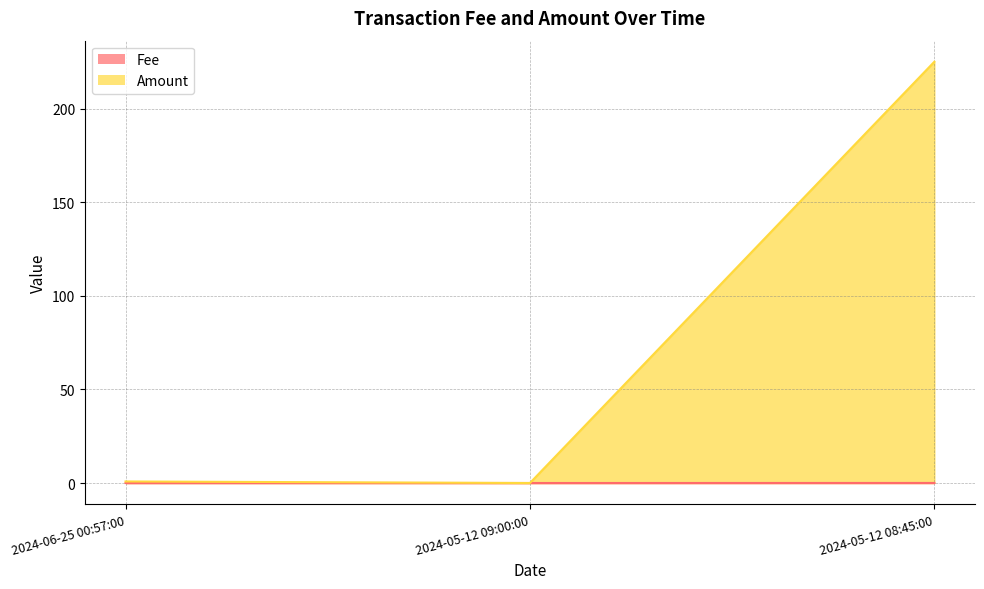

List the series in order of their peak value, highest first.

Amount, Fee